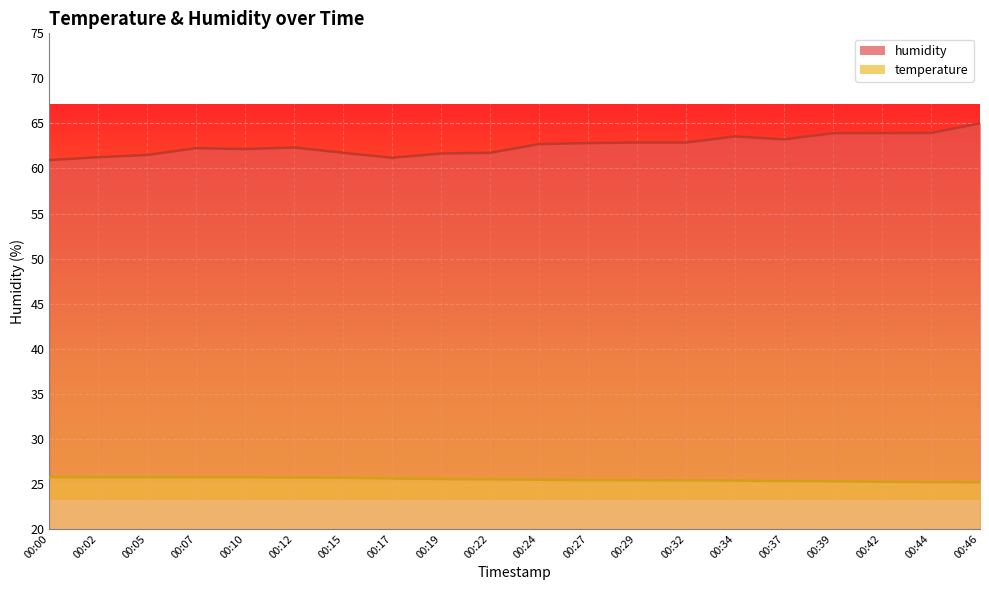

True or false: humidity and temperature cross at least once.

False